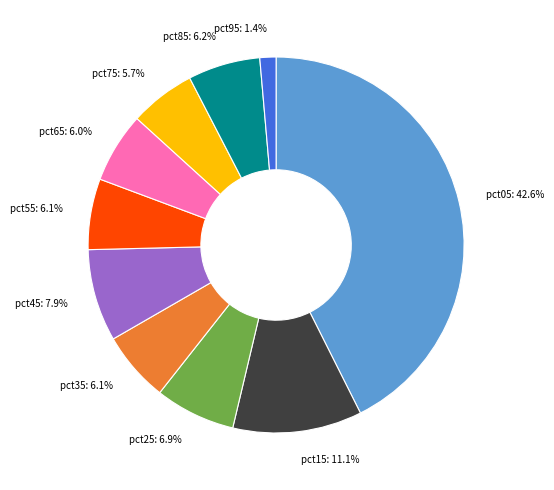

Which slice is the largest?

pct05